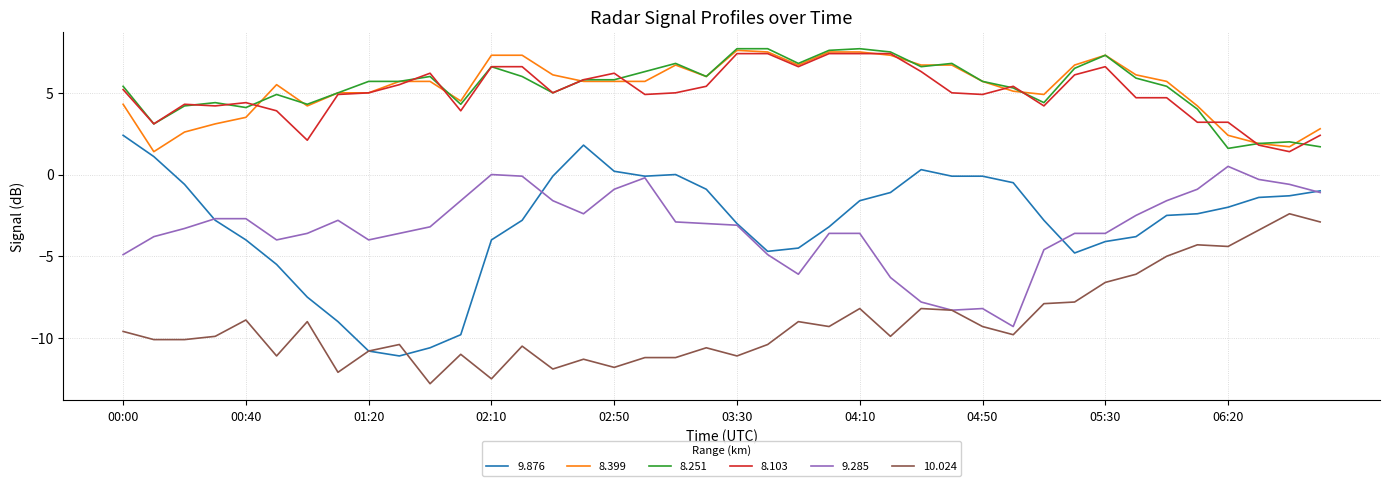

Which series has the largest range (max minus min)?

9.876